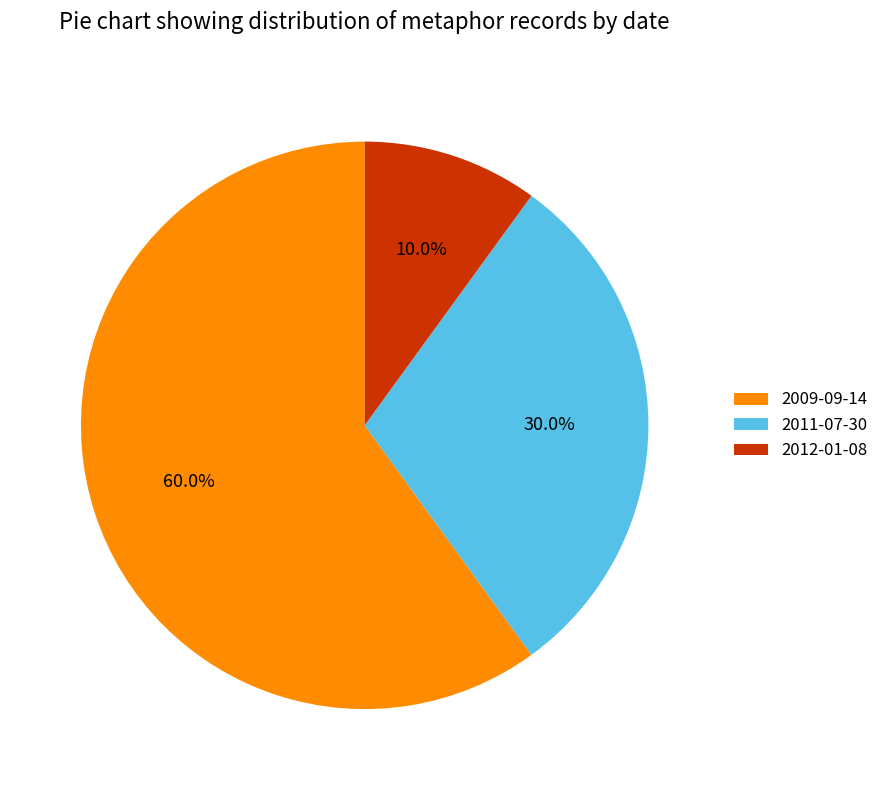

True or false: 2011-07-30 accounts for 1% of the total.

False